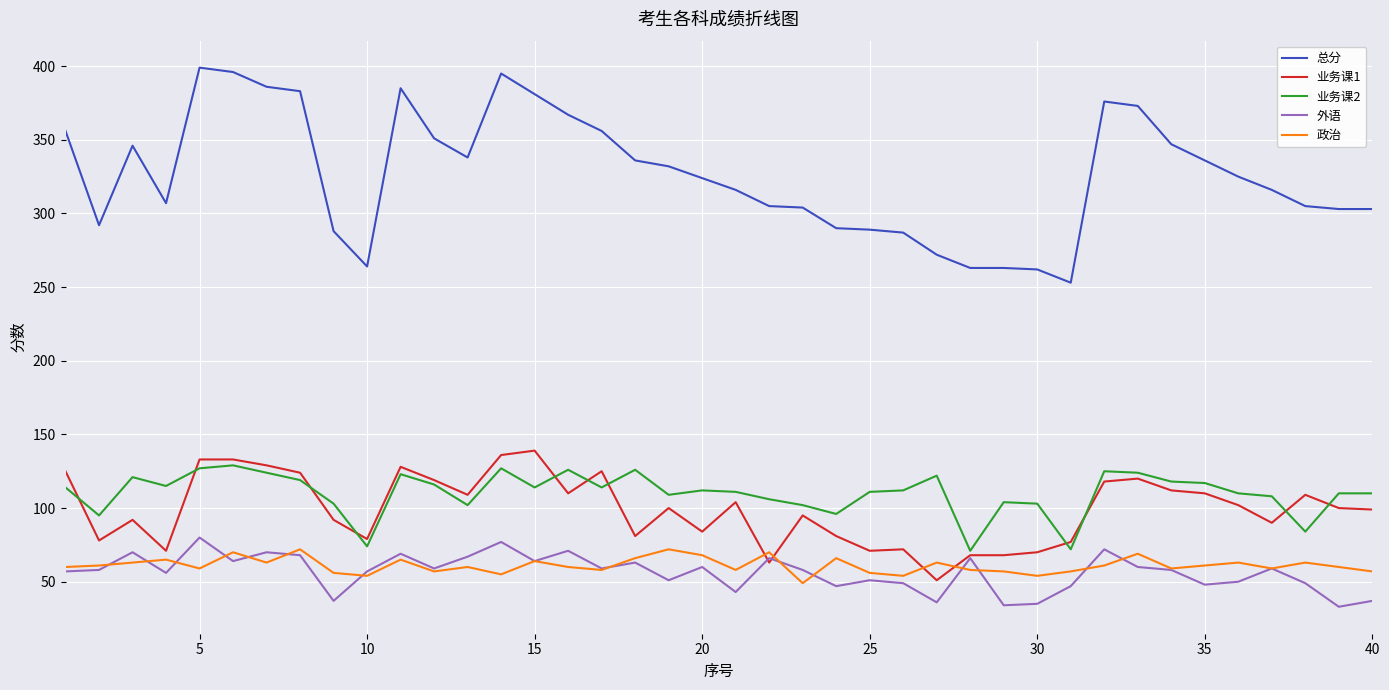

After their last crossing, which series has the higher values: 政治 or 业务课1?

业务课1